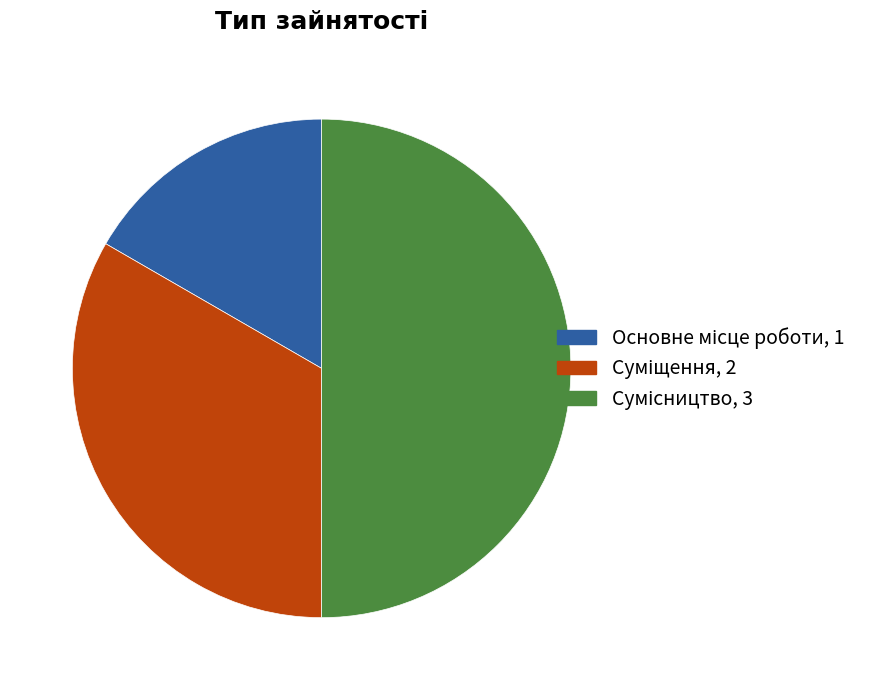

What is the change in value from Основне місце роботи to Суміщення?

+1